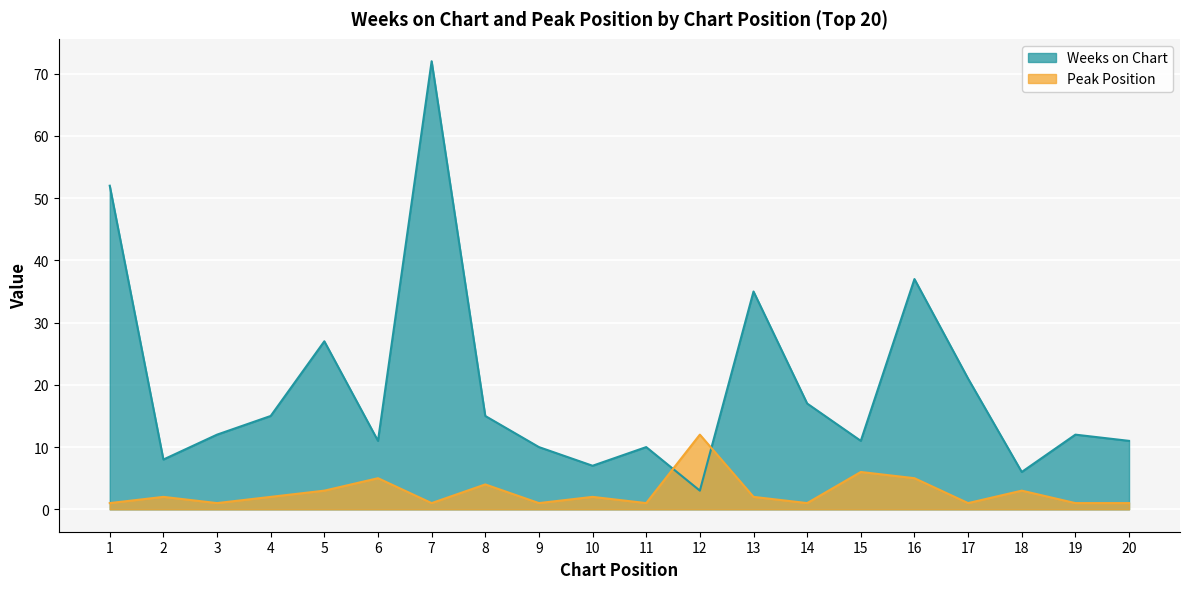

What are all the series names shown in the legend?

Weeks on Chart, Peak Position